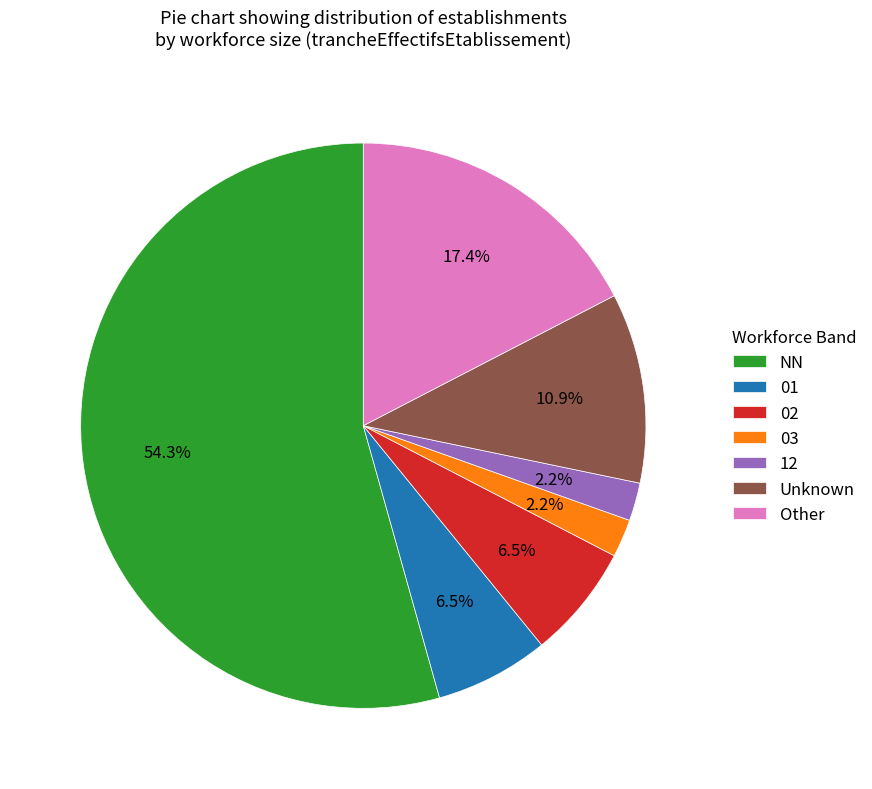

Which category has the biggest portion of the pie?

NN